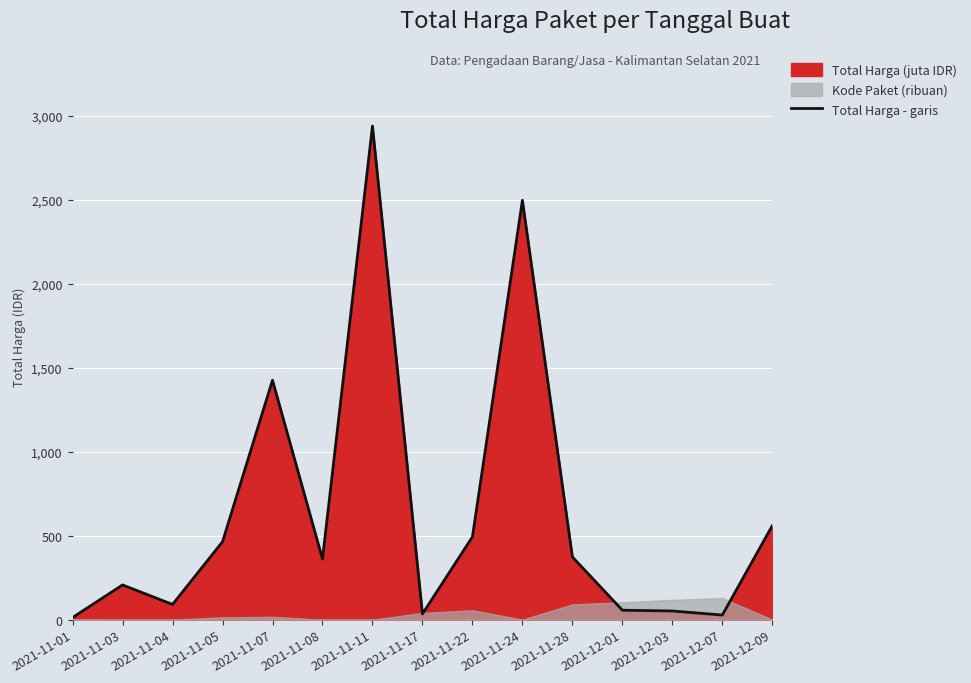

Reading left to right, what are all the values shown in this chart?

12.8	206.7	90.7	464.0	1425.9	360.8	2939.5	34.3	493.0	2497.3	373.4	56.2	51.6	27.4	560.0